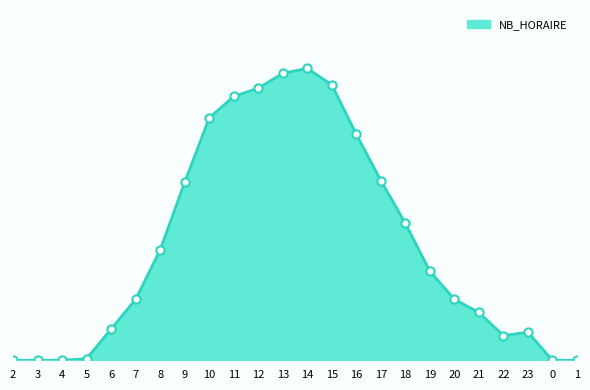

Approximately how many times larger is the value at 9 compared to 23?

6.4